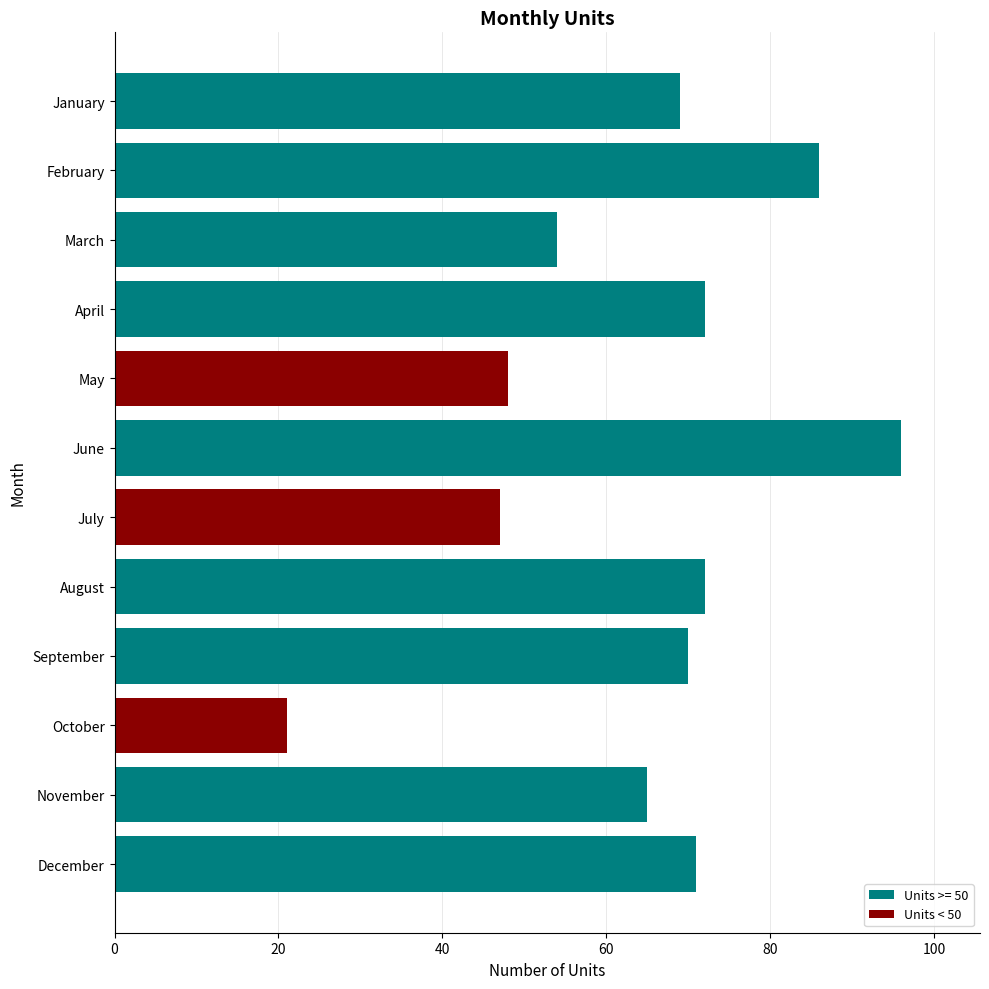

What is the sum of all values?

771